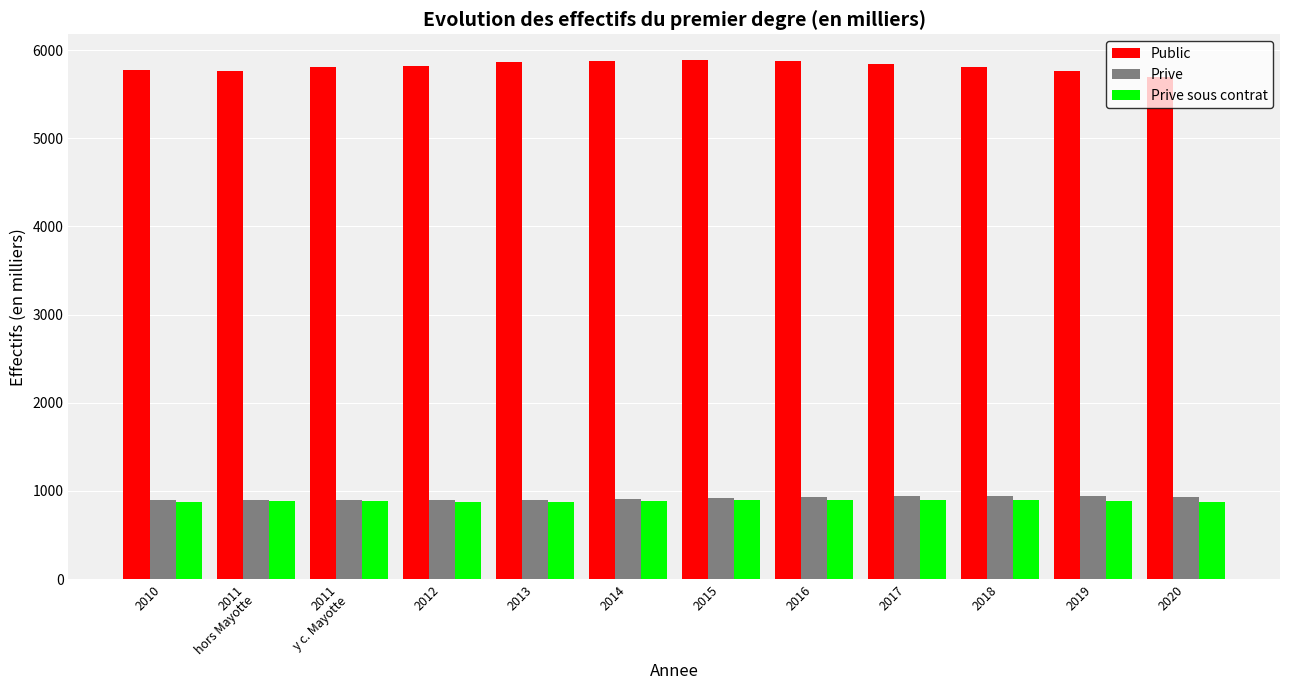

What are all the series names shown in the legend?

Public, Prive, Prive sous contrat